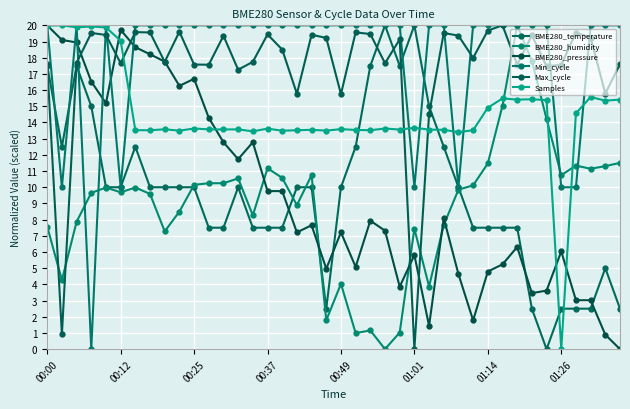

In Samples, how many points are lower than both neighbors (excluding endpoints)?

13